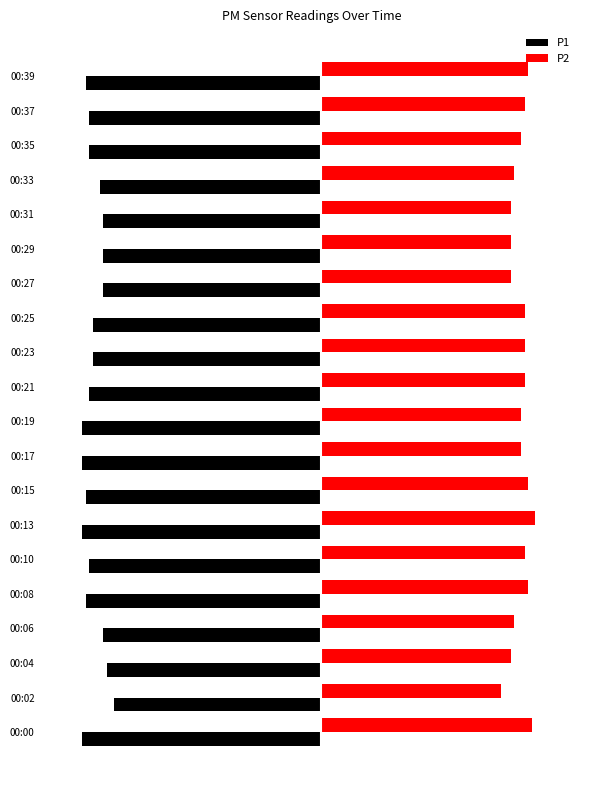

What are all the series names shown in the legend?

P1, P2